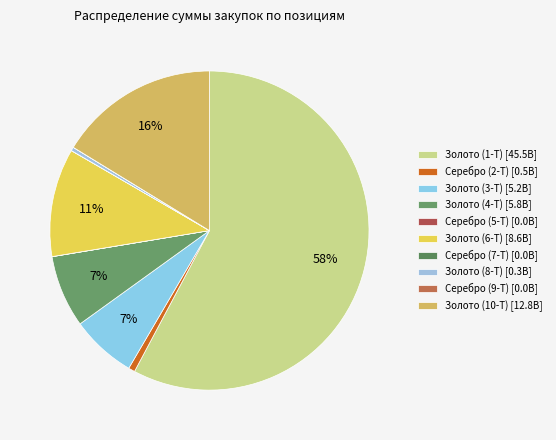

How many segments does this pie chart have?

10